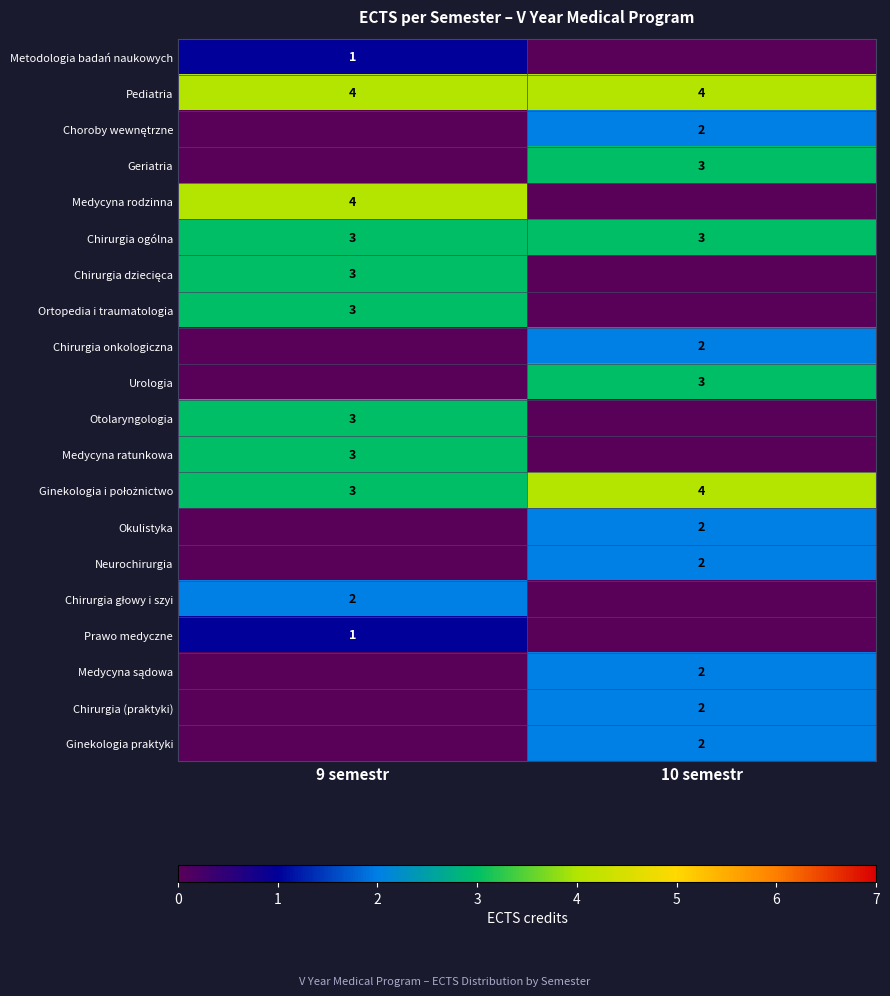

Is it true that Pediatria equals 5 at 10 semestr?

False